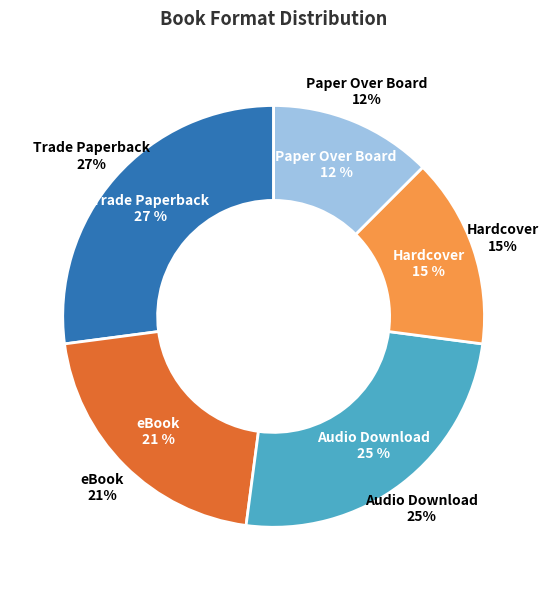

Does any single category account for the majority?

No